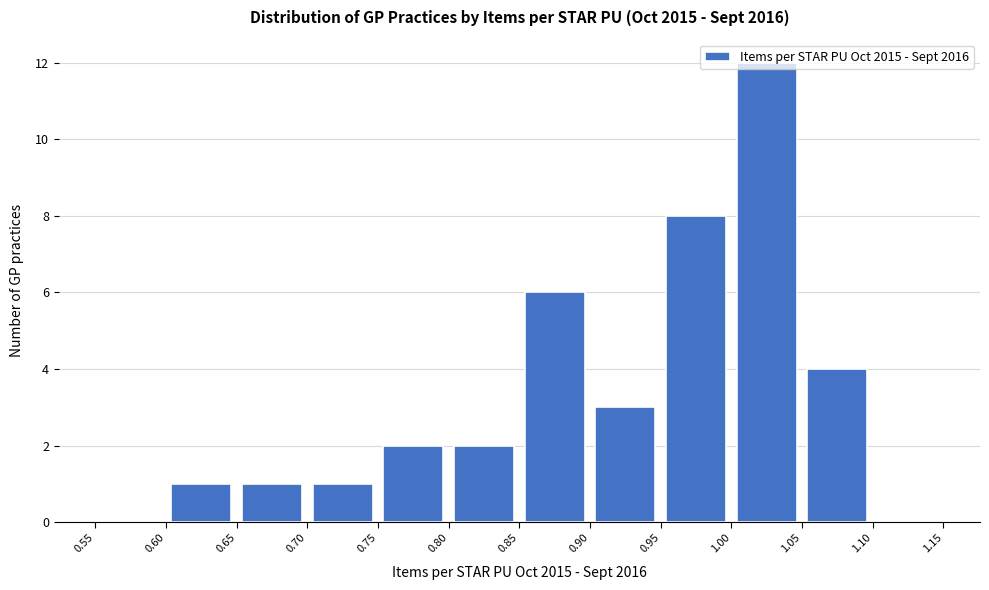

Reading left to right, transcribe this chart: for each bar, give the range it covers on the x-axis and its height. The values are not printed on the chart, so give them approximately, as read against the axis.

0.55 to 0.60: 0
0.60 to 0.65: 1
0.65 to 0.70: 1
0.70 to 0.75: 1
0.75 to 0.80: 2
0.80 to 0.85: 2
0.85 to 0.90: 6
0.90 to 0.95: 3
0.95 to 1.00: 8
1.00 to 1.05: 12
1.05 to 1.10: 4
1.10 to 1.15: 0